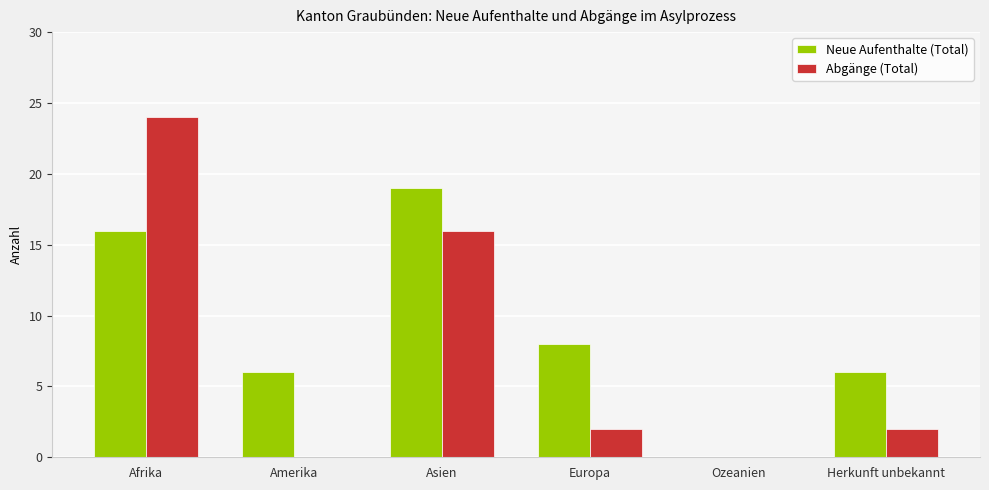

What value does the Neue Aufenthalte (Total) series have at Europa, to the nearest 10?

10